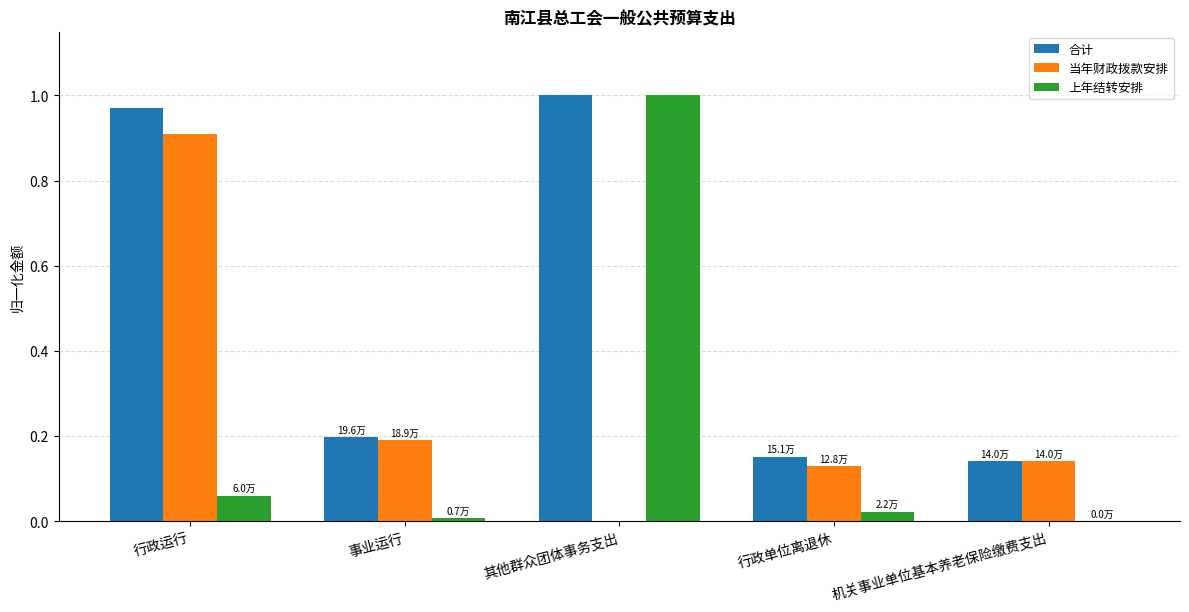

Is it true that 当年财政拨款安排 equals 0.0 at 其他群众团体事务支出?

True